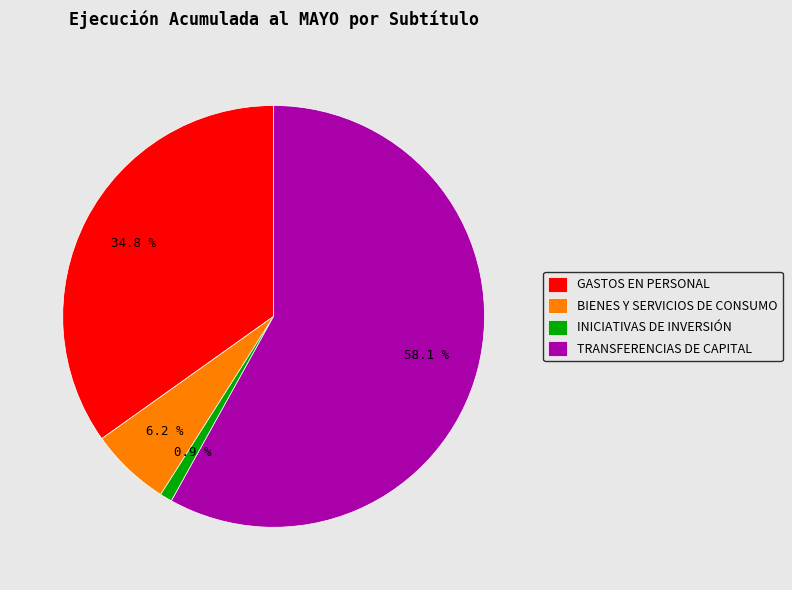

The INICIATIVAS DE INVERSIÓN slice represents 1% of the pie. True or false?

True